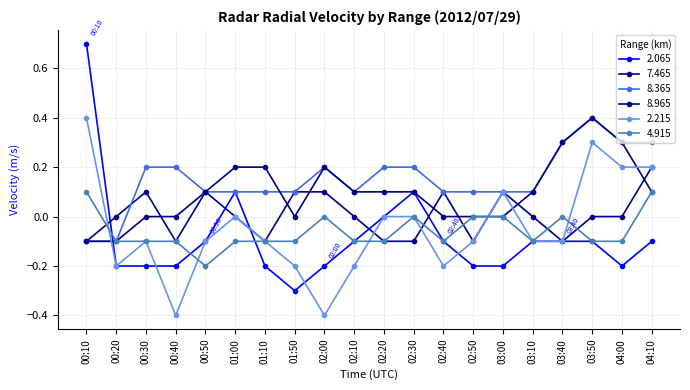

Reading left to right, what are all the values shown in this chart?

2.065: 0.7	-0.2	-0.2	-0.2	-0.1	0.1	-0.2	-0.3	-0.2	-0.1	0.0	0.1	-0.1	-0.2	-0.2	-0.1	-0.1	-0.1	-0.2	-0.1
7.465: -0.1	-0.0	0.1	-0.1	0.1	-0.0	-0.1	0.1	0.1	0.0	-0.1	-0.1	0.1	-0.1	0.1	-0.0	-0.1	-0.0	-0.0	0.2
8.365: -0.1	-0.1	0.2	0.2	0.1	0.1	0.1	0.1	0.2	0.1	0.2	0.2	0.1	0.1	0.1	0.1	0.3	0.4	0.3	0.3
8.965: -0.1	-0.1	0.0	0.0	0.1	0.2	0.2	0.0	0.2	0.1	0.1	0.1	0.0	0.0	0.0	0.1	0.3	0.4	0.3	0.1
2.215: 0.4	-0.2	-0.1	-0.4	-0.1	-0.0	-0.1	-0.2	-0.4	-0.2	0.0	-0.0	-0.2	-0.1	0.1	-0.1	-0.1	0.3	0.2	0.2
4.915: 0.1	-0.1	-0.1	-0.1	-0.2	-0.1	-0.1	-0.1	0.0	-0.1	-0.1	0.0	-0.1	-0.0	0.0	-0.1	-0.0	-0.1	-0.1	0.1